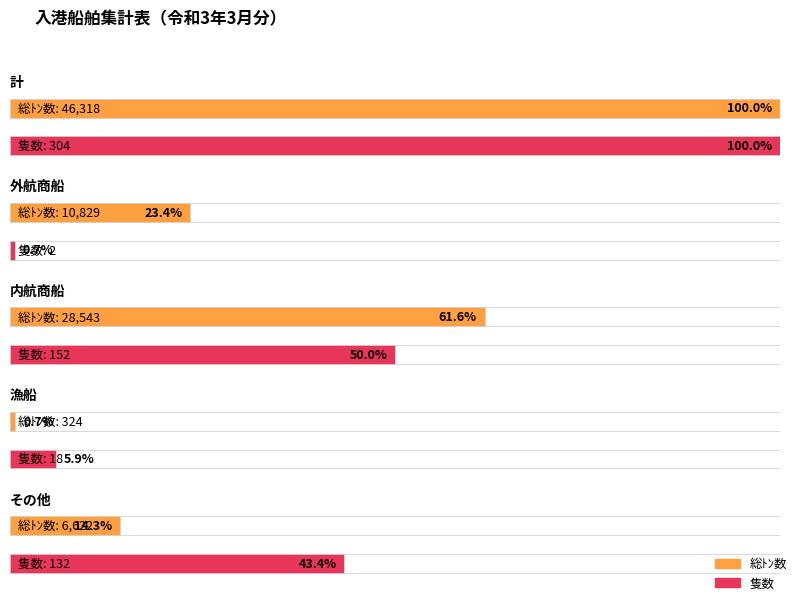

Are the bars horizontal?

Yes